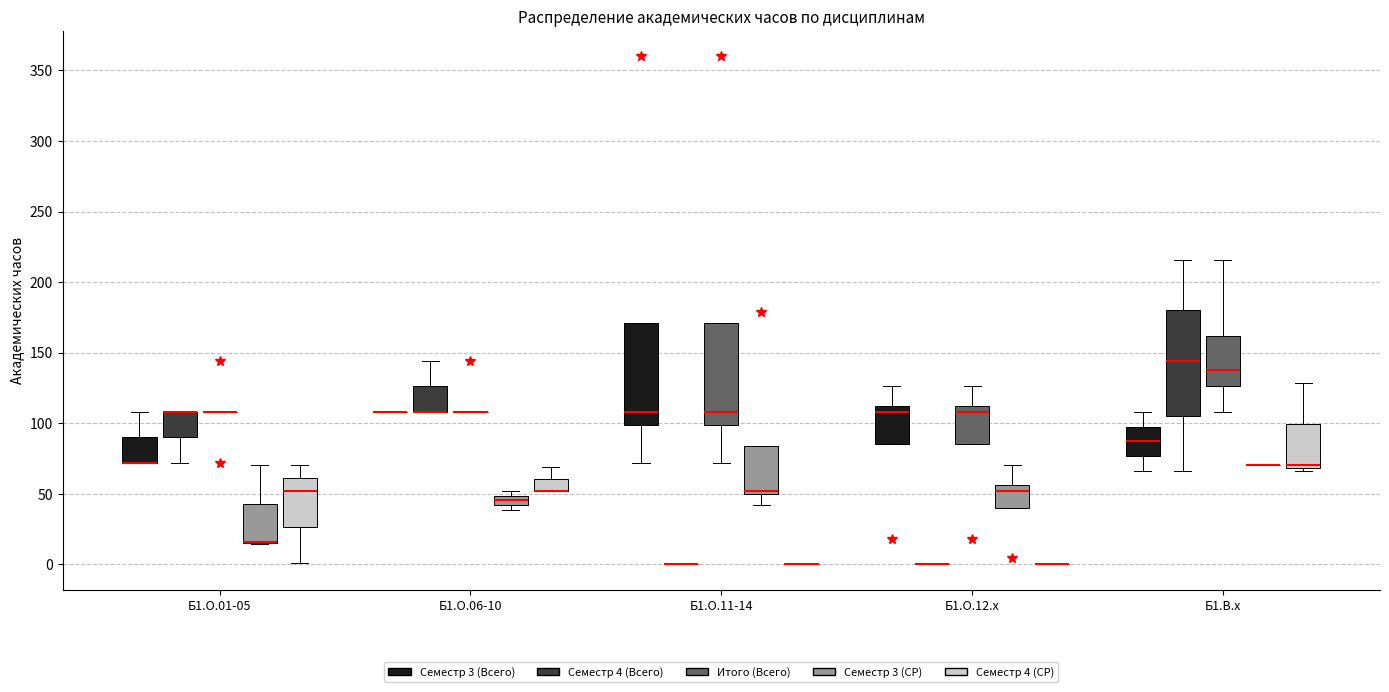

Where is the upper edge of the box for Б1.О.12.x (Семестр 3 (СР)) on the y-axis? The values are not printed on the chart, so give them approximately, as read against the axis.

55